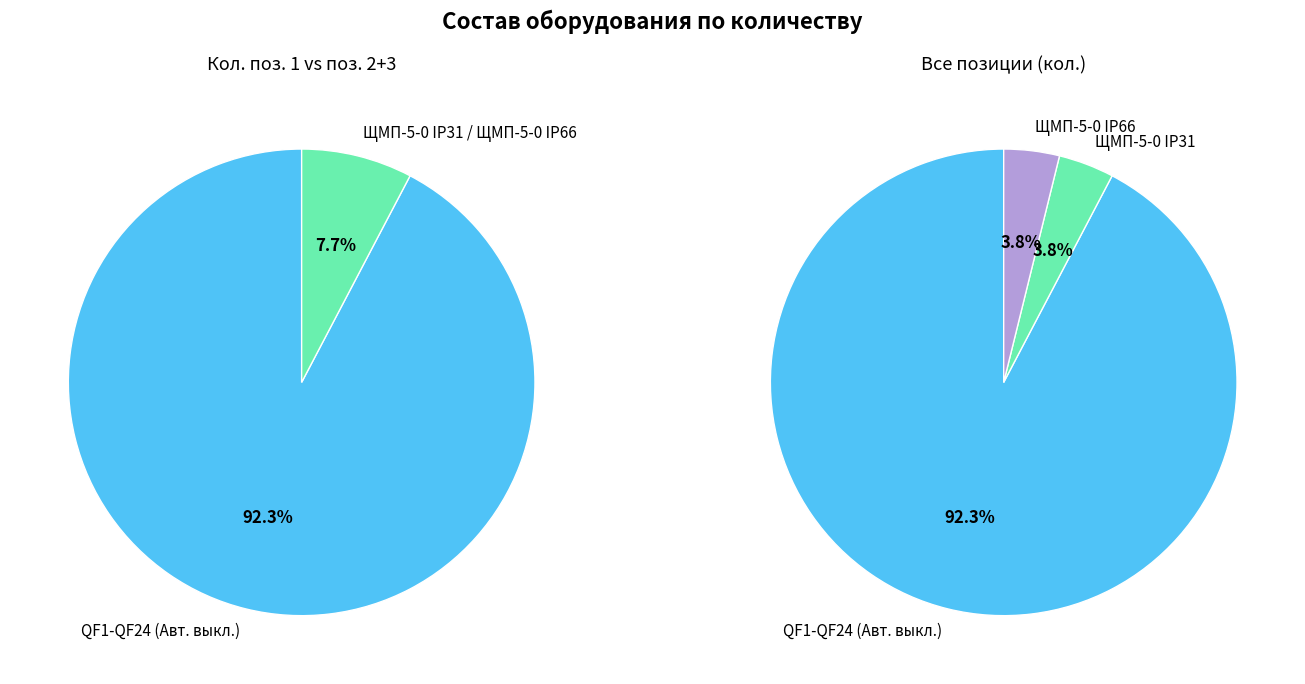

Is 1 the majority of the pie?

Yes